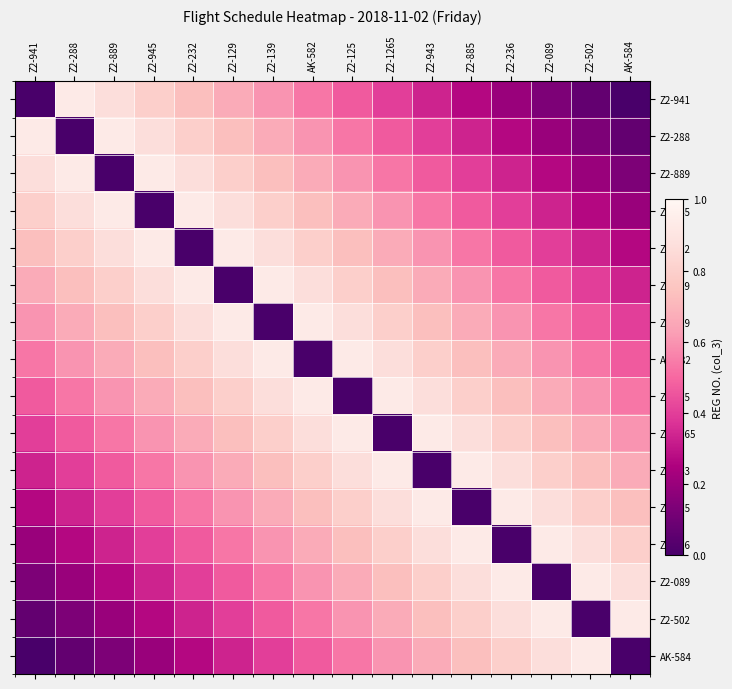

Which series changed the most between AK-582 and Z2-943?

AK-582